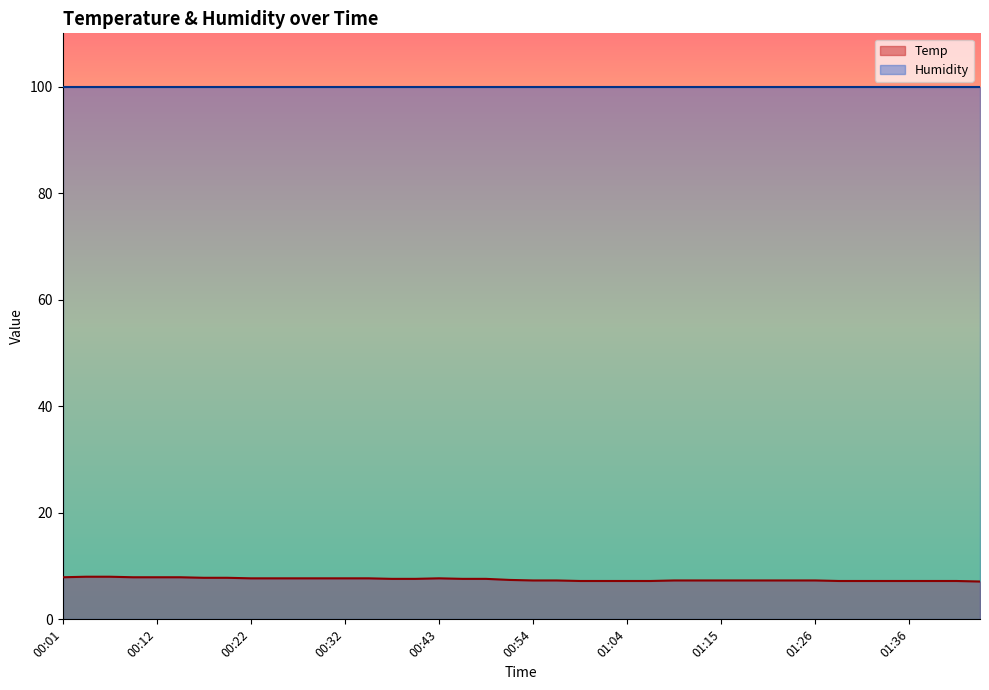

How many lines are shown in the chart?

2